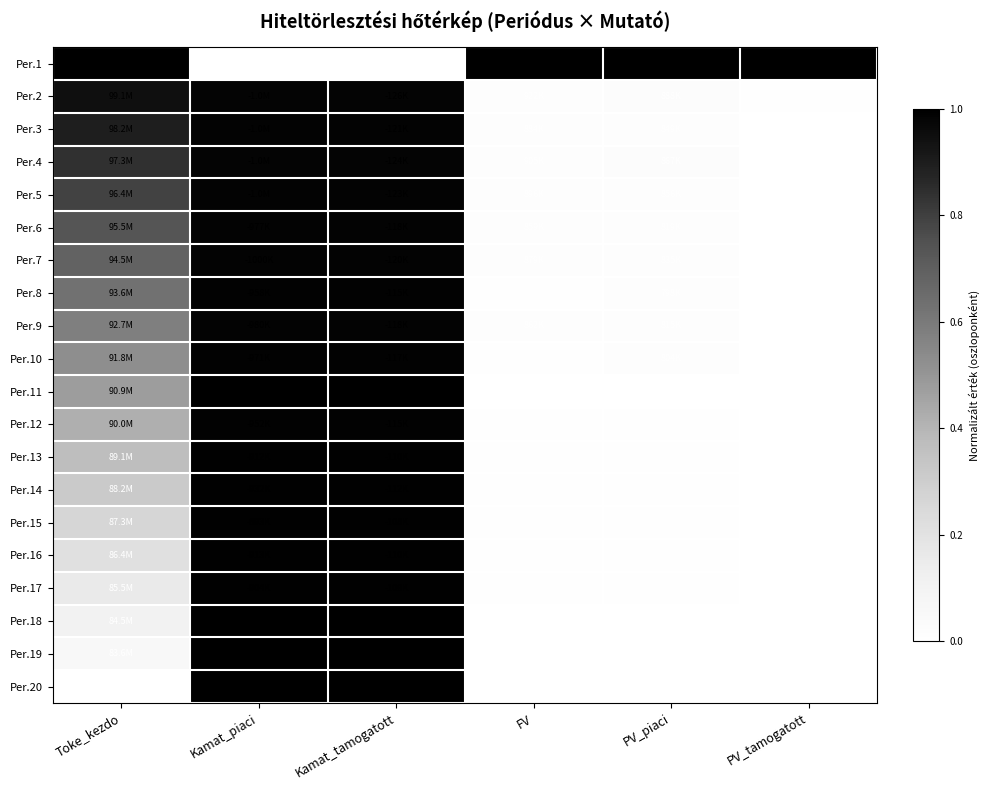

Reading left to right, list all the values displayed in this chart.

Per.1: Toke_kezdo=1.0	Kamat_piaci=0.0	Kamat_tamogatott=0.0	FV=1.0	PV_piaci=1.0	PV_tamogatott=1.0
Per.2: Toke_kezdo=0.9	Kamat_piaci=1.0	Kamat_tamogatott=1.0	FV=0.0	PV_piaci=0.0	PV_tamogatott=0.0
Per.3: Toke_kezdo=0.9	Kamat_piaci=1.0	Kamat_tamogatott=1.0	FV=0.0	PV_piaci=0.0	PV_tamogatott=0.0
Per.4: Toke_kezdo=0.8	Kamat_piaci=1.0	Kamat_tamogatott=1.0	FV=0.0	PV_piaci=0.0	PV_tamogatott=0.0
Per.5: Toke_kezdo=0.8	Kamat_piaci=1.0	Kamat_tamogatott=1.0	FV=0.0	PV_piaci=0.0	PV_tamogatott=0.0
Per.6: Toke_kezdo=0.7	Kamat_piaci=1.0	Kamat_tamogatott=1.0	FV=0.0	PV_piaci=0.0	PV_tamogatott=0.0
Per.7: Toke_kezdo=0.7	Kamat_piaci=1.0	Kamat_tamogatott=1.0	FV=0.0	PV_piaci=0.0	PV_tamogatott=0.0
Per.8: Toke_kezdo=0.6	Kamat_piaci=1.0	Kamat_tamogatott=1.0	FV=0.0	PV_piaci=0.0	PV_tamogatott=0.0
Per.9: Toke_kezdo=0.6	Kamat_piaci=1.0	Kamat_tamogatott=1.0	FV=0.0	PV_piaci=0.0	PV_tamogatott=0.0
Per.10: Toke_kezdo=0.5	Kamat_piaci=1.0	Kamat_tamogatott=1.0	FV=0.0	PV_piaci=0.0	PV_tamogatott=0.0
Per.11: Toke_kezdo=0.5	Kamat_piaci=1.0	Kamat_tamogatott=1.0	FV=0.0	PV_piaci=0.0	PV_tamogatott=0.0
Per.12: Toke_kezdo=0.4	Kamat_piaci=1.0	Kamat_tamogatott=1.0	FV=0.0	PV_piaci=0.0	PV_tamogatott=0.0
Per.13: Toke_kezdo=0.4	Kamat_piaci=1.0	Kamat_tamogatott=1.0	FV=0.0	PV_piaci=0.0	PV_tamogatott=0.0
Per.14: Toke_kezdo=0.3	Kamat_piaci=1.0	Kamat_tamogatott=1.0	FV=0.0	PV_piaci=0.0	PV_tamogatott=0.0
Per.15: Toke_kezdo=0.3	Kamat_piaci=1.0	Kamat_tamogatott=1.0	FV=0.0	PV_piaci=0.0	PV_tamogatott=0.0
Per.16: Toke_kezdo=0.2	Kamat_piaci=1.0	Kamat_tamogatott=1.0	FV=0.0	PV_piaci=0.0	PV_tamogatott=0.0
Per.17: Toke_kezdo=0.2	Kamat_piaci=1.0	Kamat_tamogatott=1.0	FV=0.0	PV_piaci=0.0	PV_tamogatott=0.0
Per.18: Toke_kezdo=0.1	Kamat_piaci=1.0	Kamat_tamogatott=1.0	FV=0.0	PV_piaci=0.0	PV_tamogatott=0.0
Per.19: Toke_kezdo=0.1	Kamat_piaci=1.0	Kamat_tamogatott=1.0	FV=0.0	PV_piaci=0.0	PV_tamogatott=0.0
Per.20: Toke_kezdo=0.0	Kamat_piaci=1.0	Kamat_tamogatott=1.0	FV=0.0	PV_piaci=0.0	PV_tamogatott=0.0